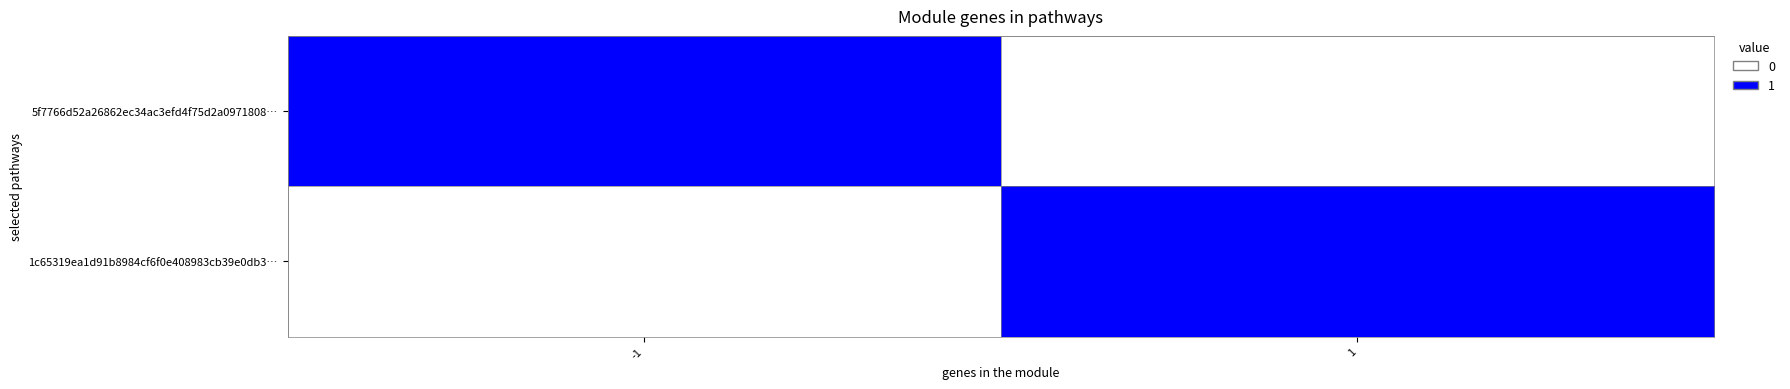

Reading left to right, extract all data points from this chart.

5f7766d52a26862ec34ac3efd4f75d2a0971808…: -1=1	1=0
1c65319ea1d91b8984cf6f0e408983cb39e0db3…: -1=0	1=1